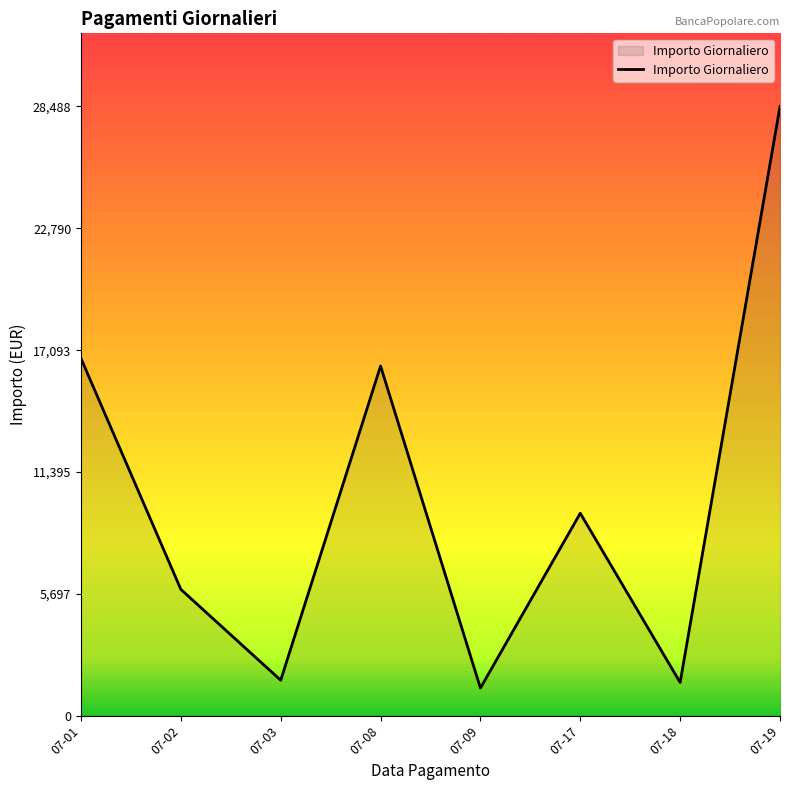

Read the value at 07-17.

9468.1